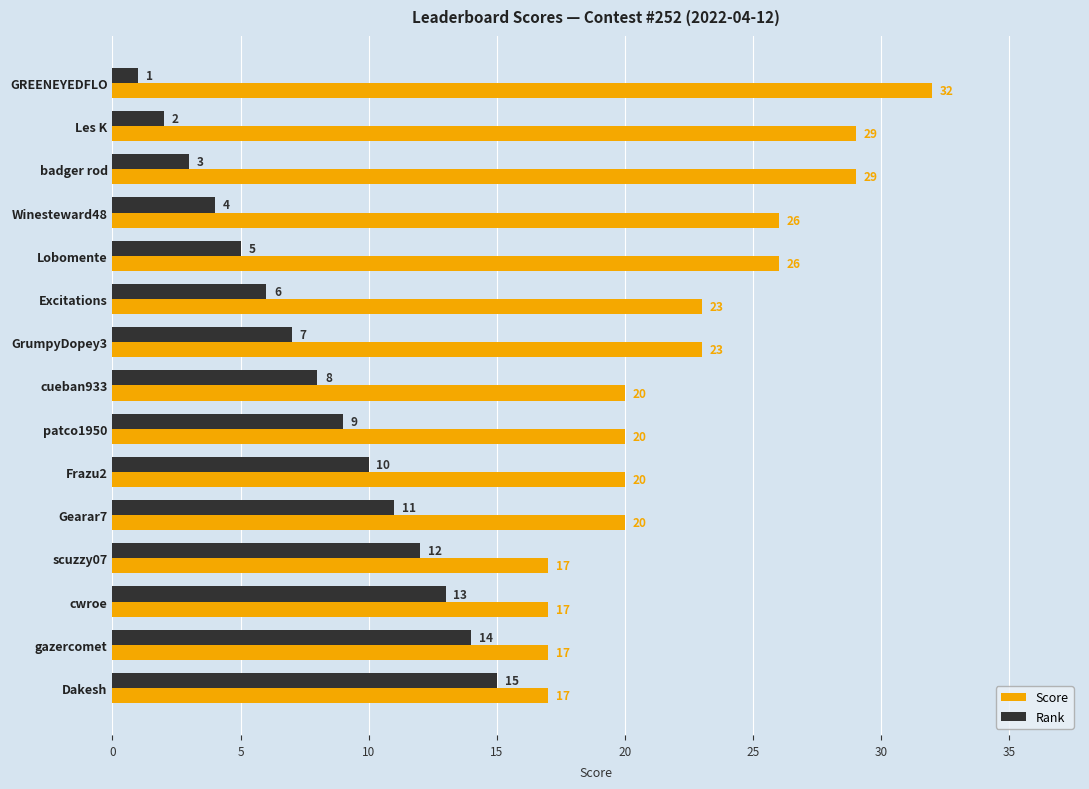

Rank the series by their maximum value, from highest to lowest.

Score, Rank